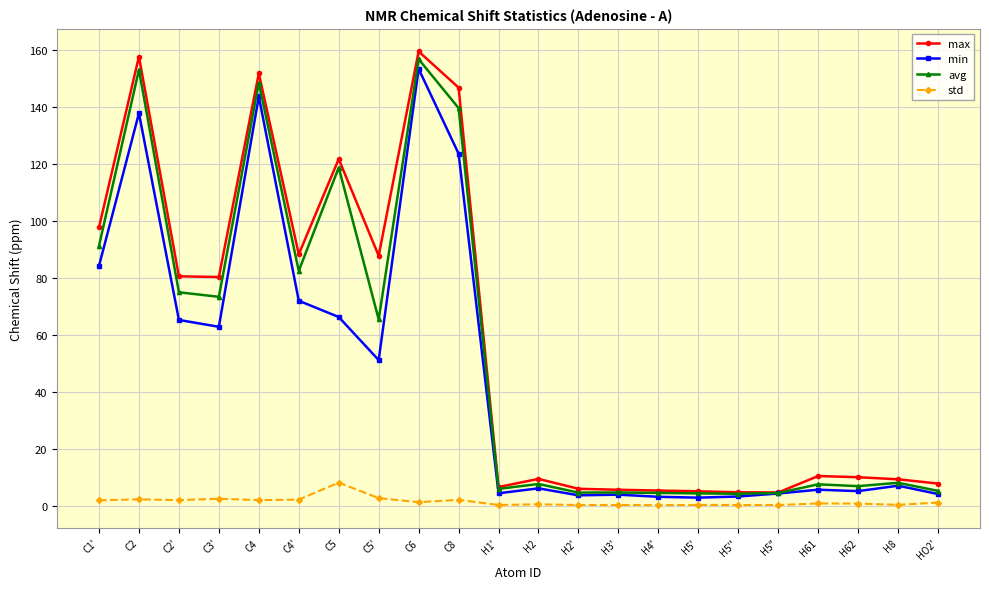

How many distinct data groups are displayed?

4